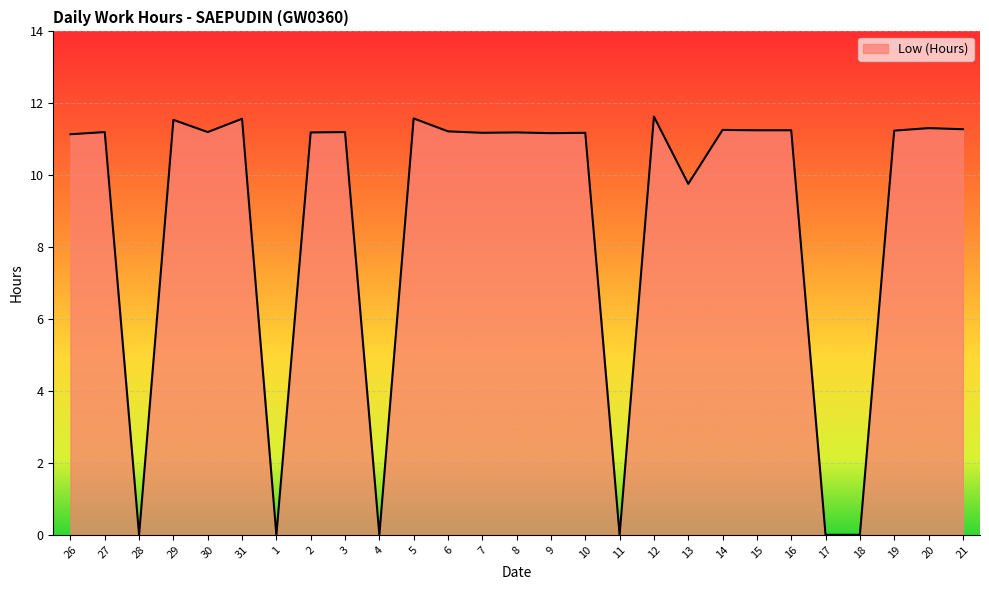

Does the chart display data point markers on the line(s)?

No